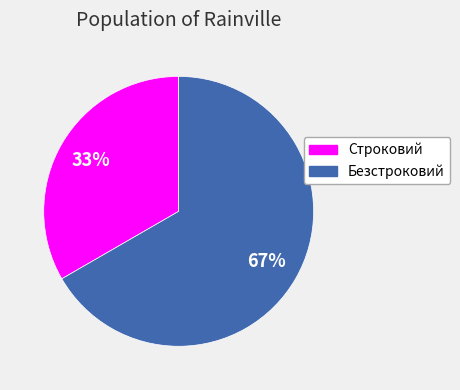

To the nearest percent, what is the combined percentage of Безстроковий and Строковий?

100%